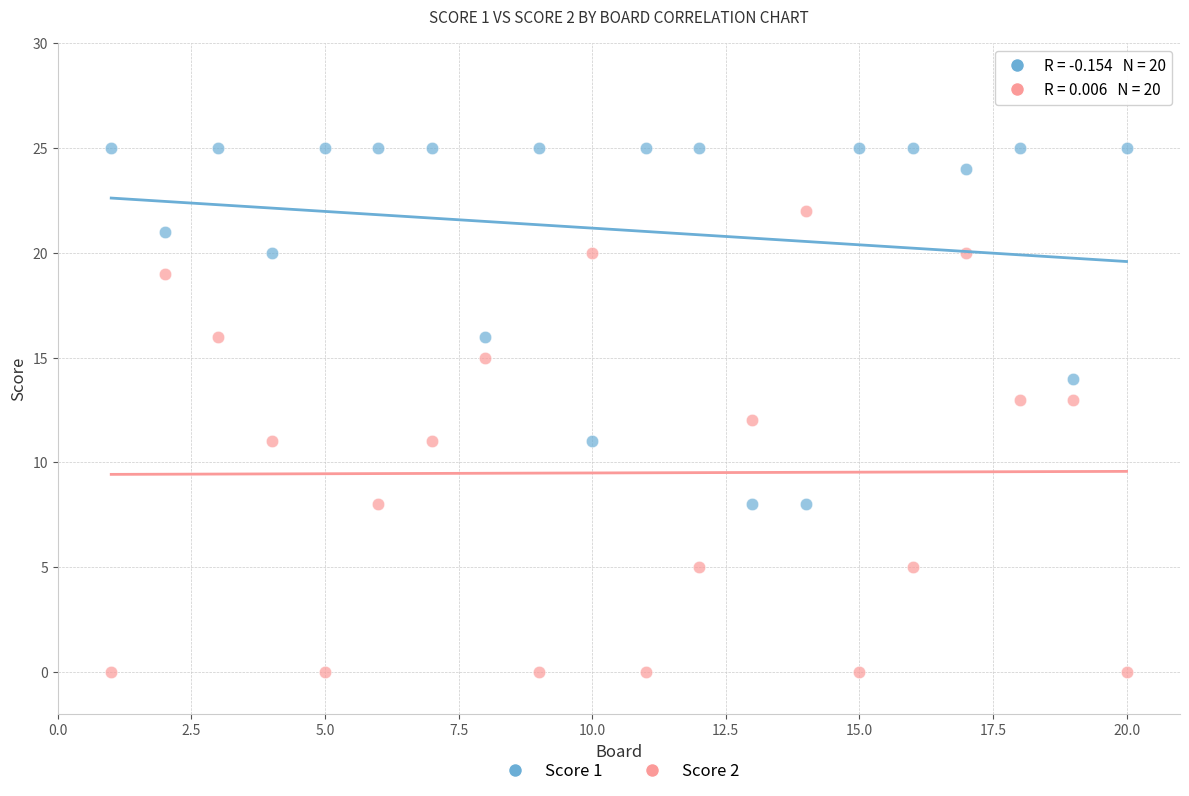

Which series contains the lowest Y value?

Score 2